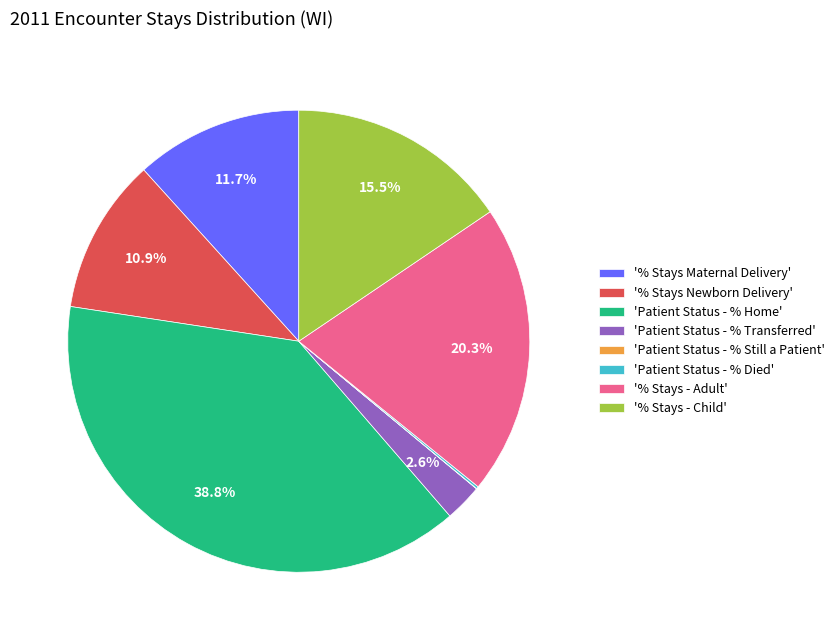

Which slice is the largest?

'Patient Status - % Home'